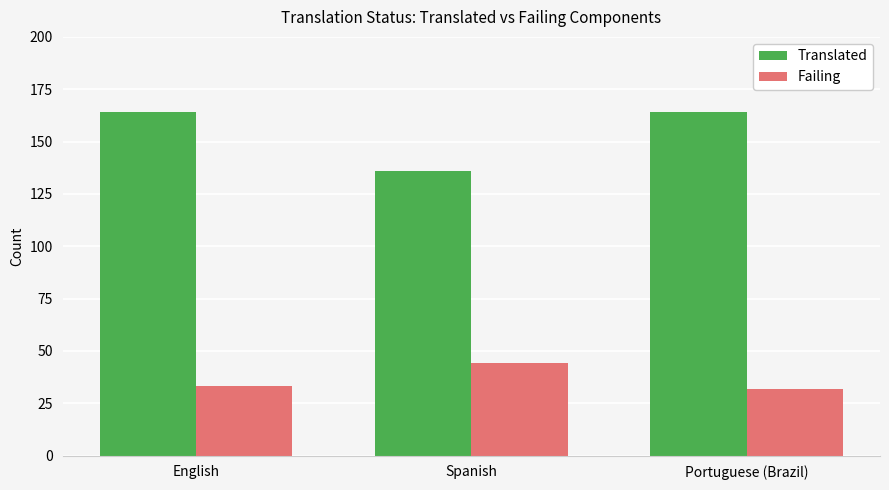

List the series in order of their peak value, highest first.

Translated, Failing